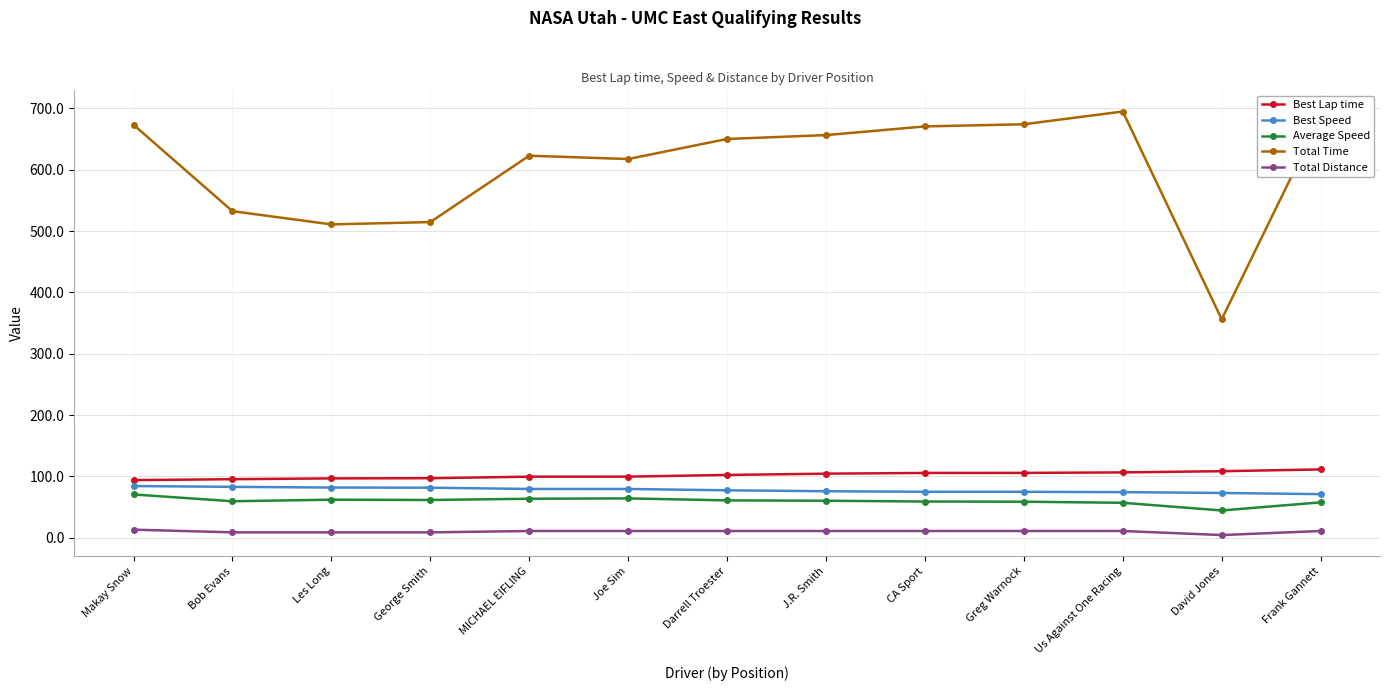

At which label does Total Time reach its minimum?

David Jones